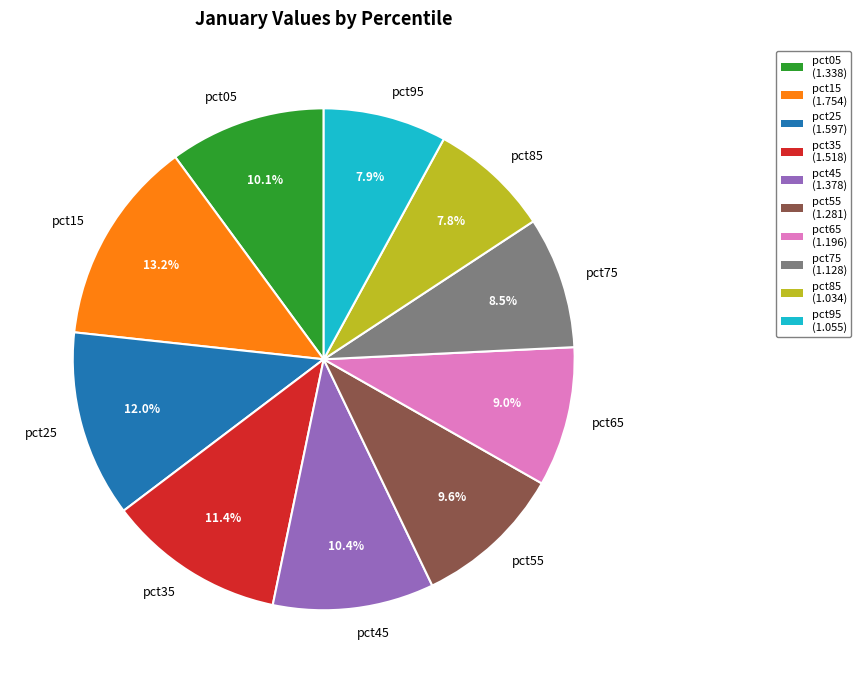

Is there a majority slice in this chart?

No